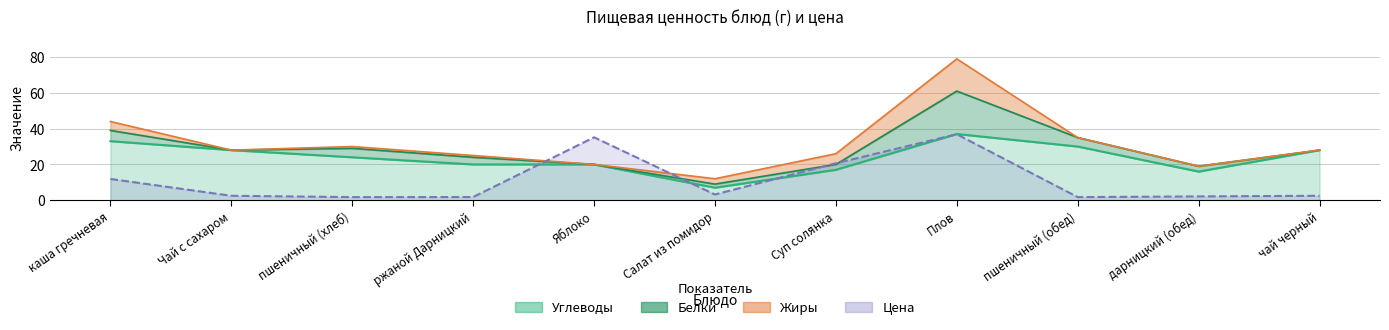

How many interior local peaks does the Цена series have?

2